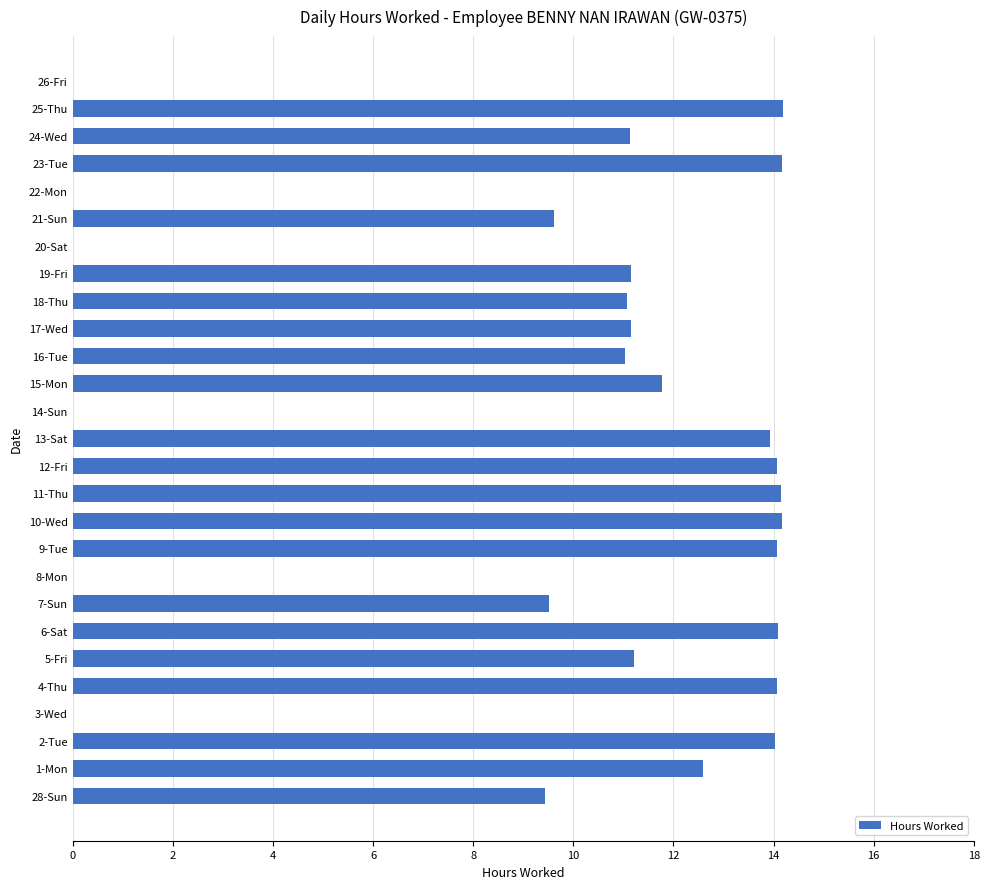

What is the greatest value displayed?

14.2